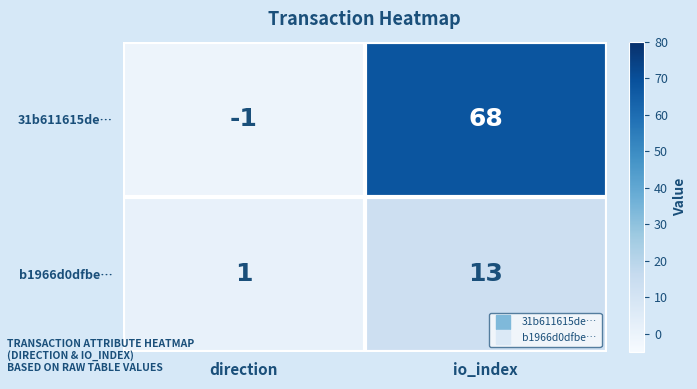

What is the difference between the maximum and minimum values in the b1966d0dfbe… series?

12